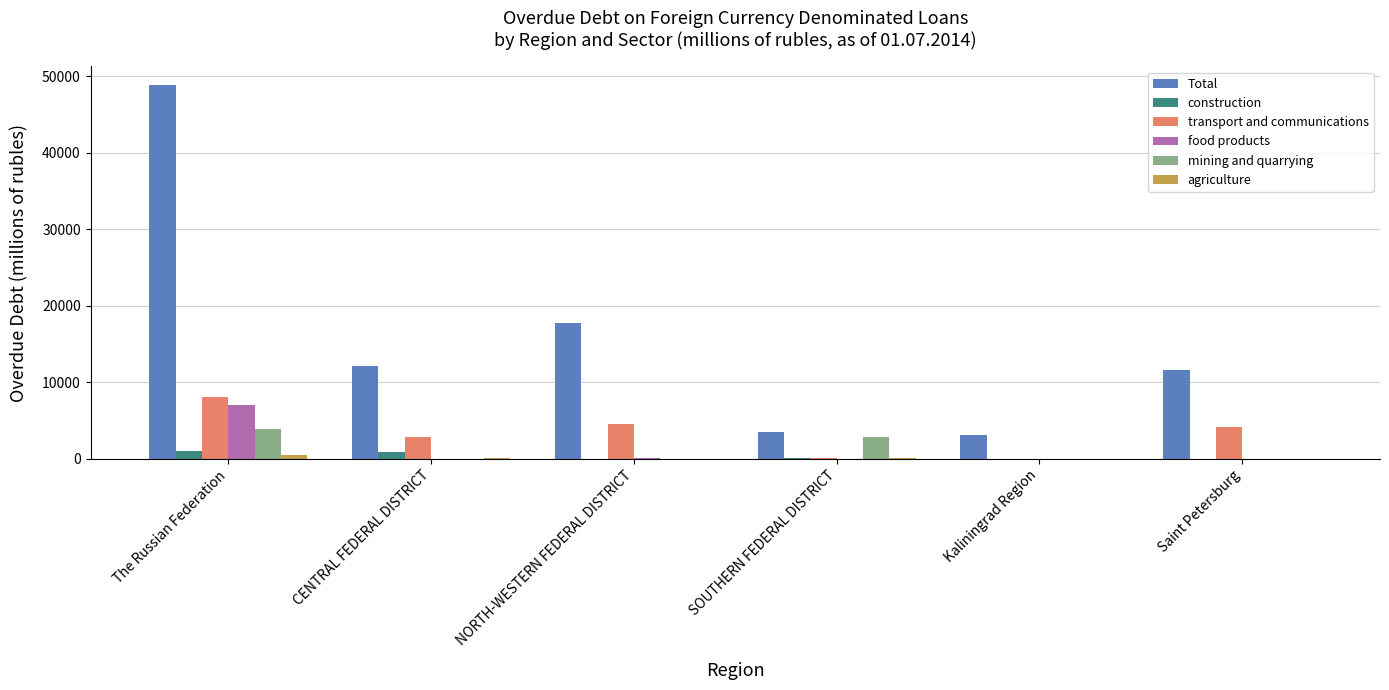

Count the number of categories in the chart.

6